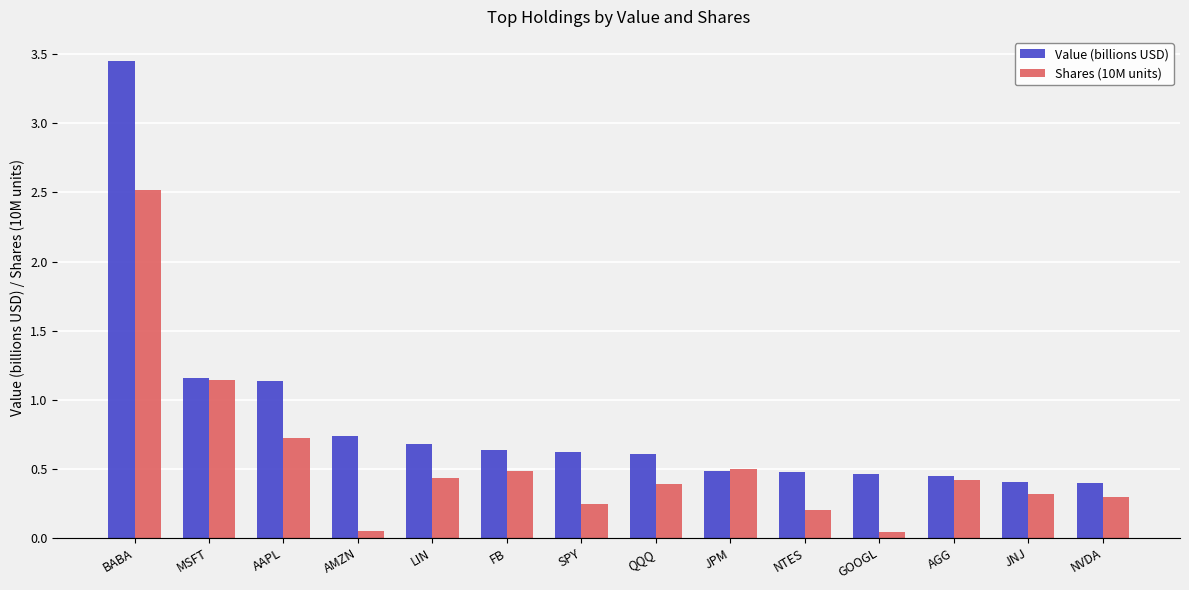

What is the difference between the Shares (10M units) values at NVDA and BABA?

2.2